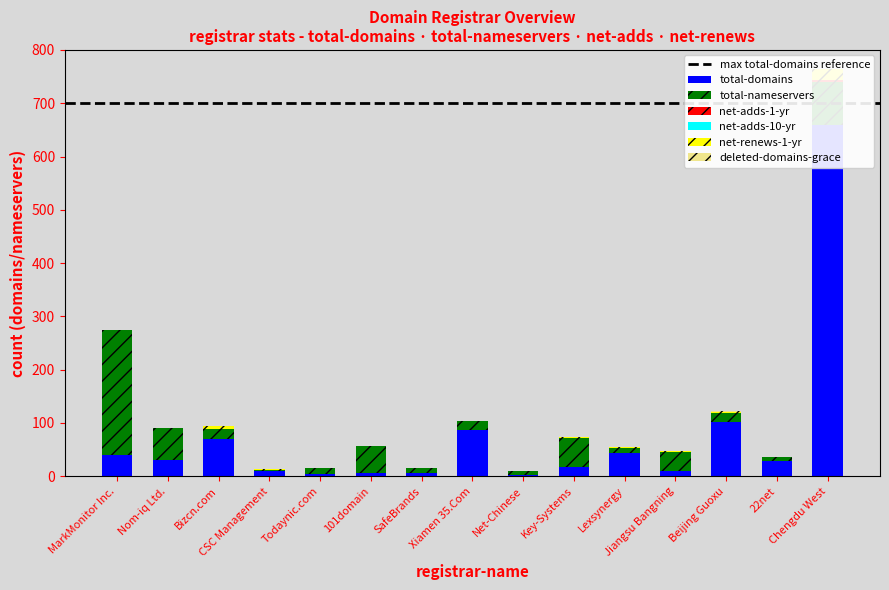

True or false: total-domains has a value of 44 at Lexsynergy.

True